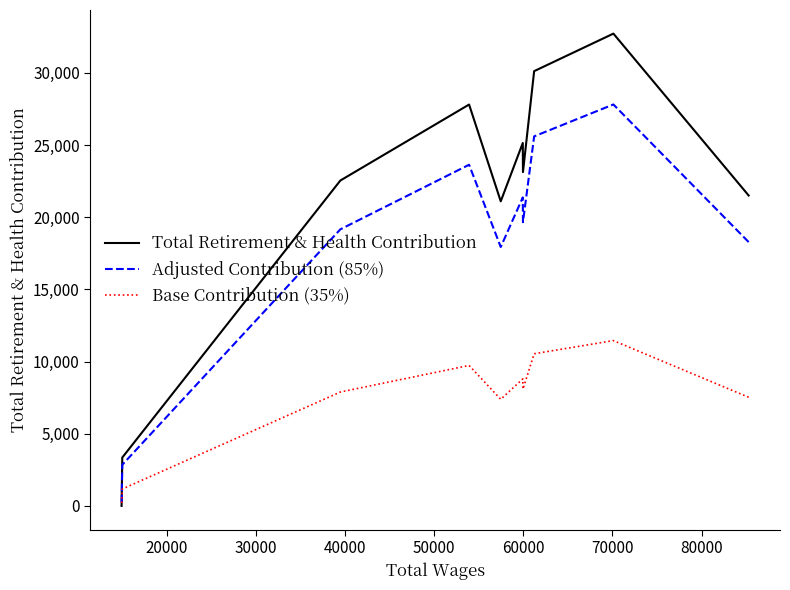

True or false: Total Retirement & Health Contribution and Base Contribution (35%) intersect in this chart.

False